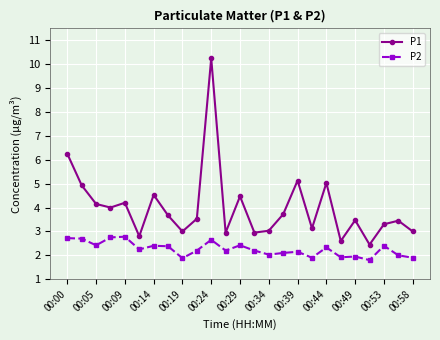

True or false: P2 and P1 cross at least once.

False